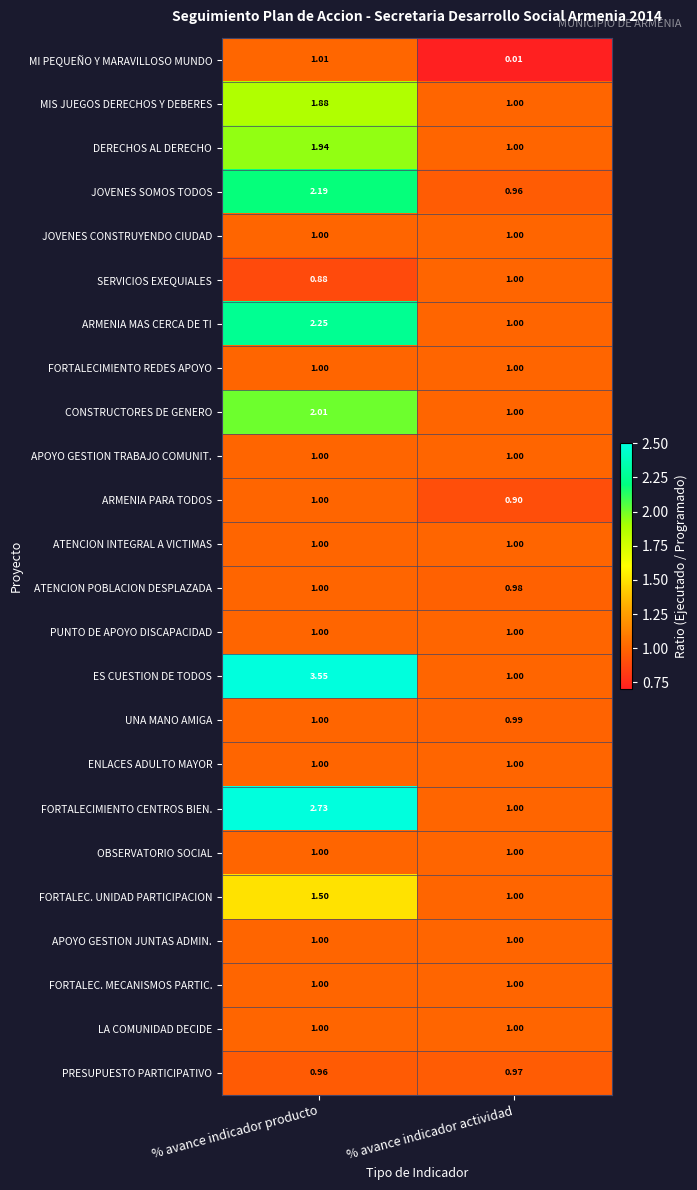

Where is ARMENIA PARA TODOS nearest to the value 0?

% avance indicador actividad